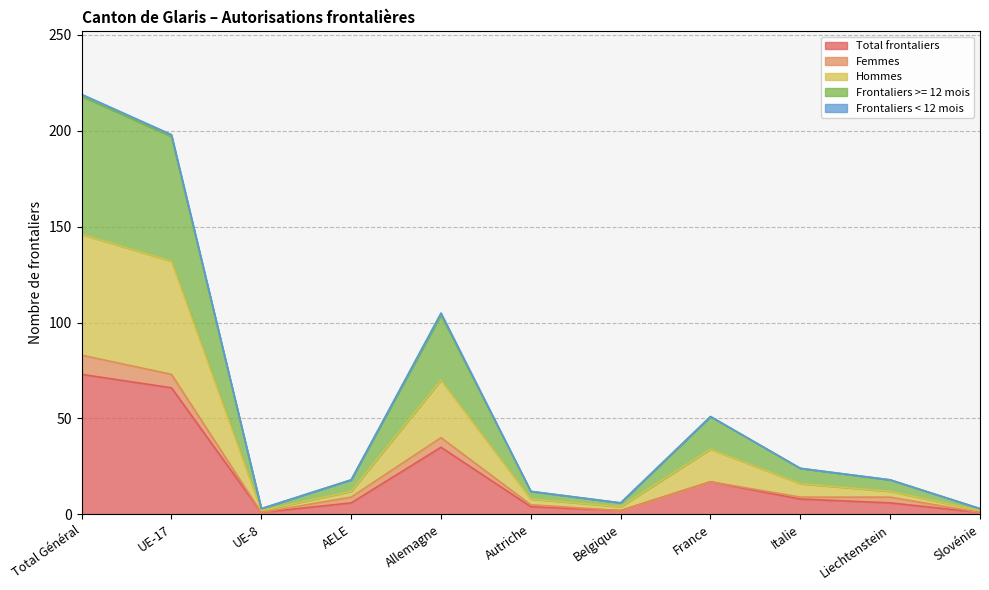

At which label is Frontaliers >= 12 mois closest to 111?

Allemagne